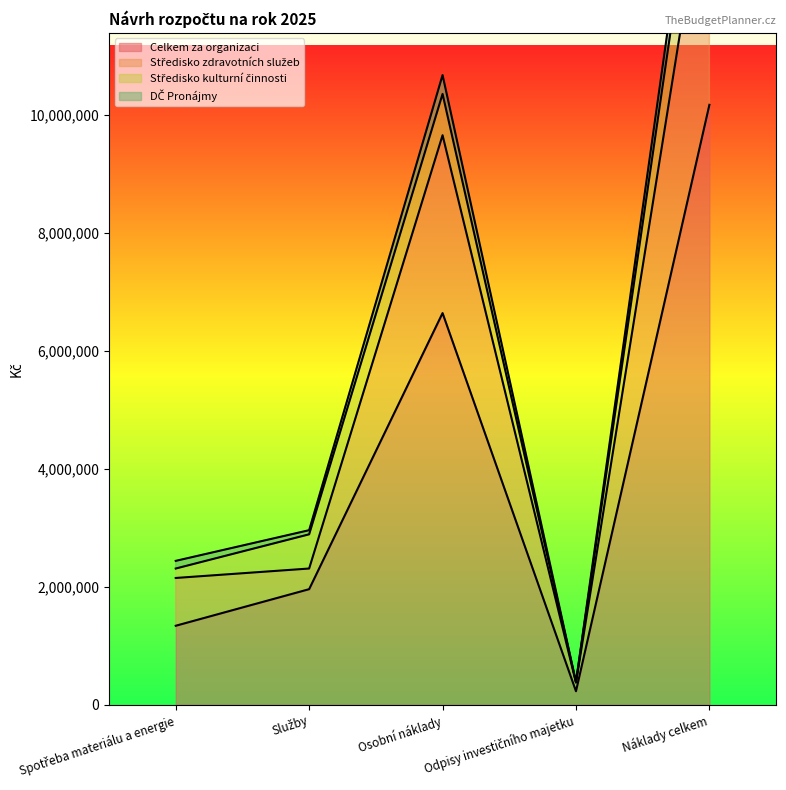

The value of Celkem za organizaci at Osobní náklady is 6640000. True or false?

True